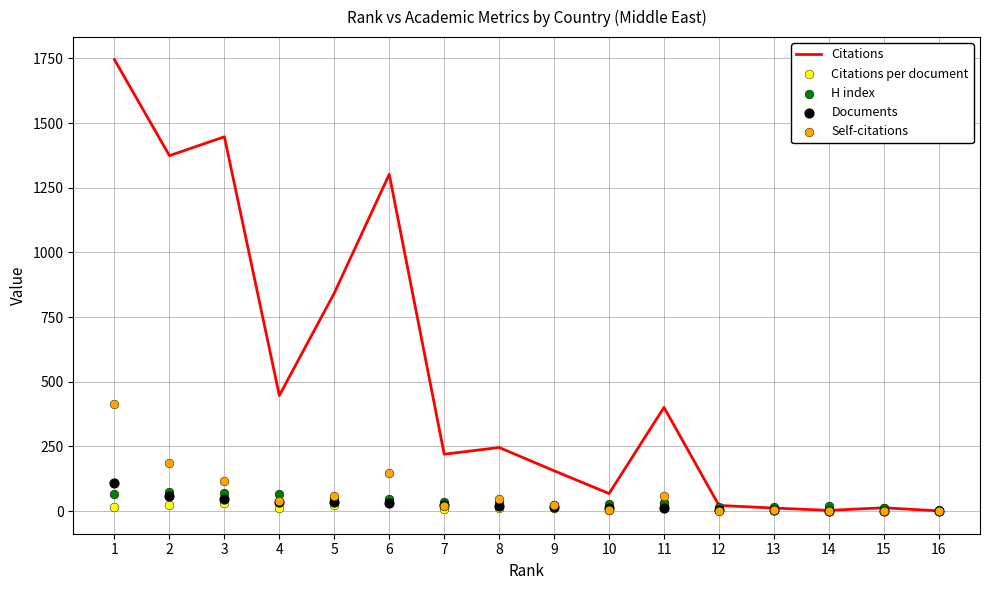

Which series has the largest Y range (max minus min)?

Citations